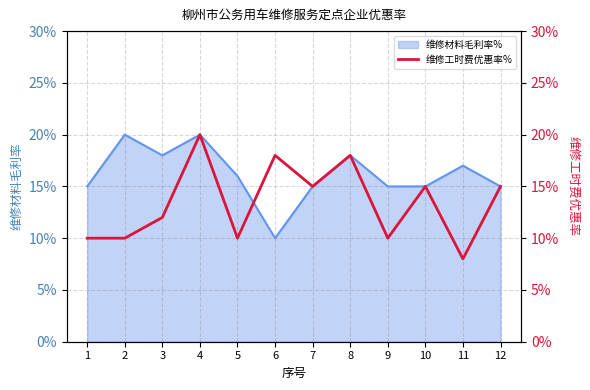

List the labels in order of value, smallest first.

11, 1, 2, 5, 9, 3, 7, 10, 12, 6, 8, 4